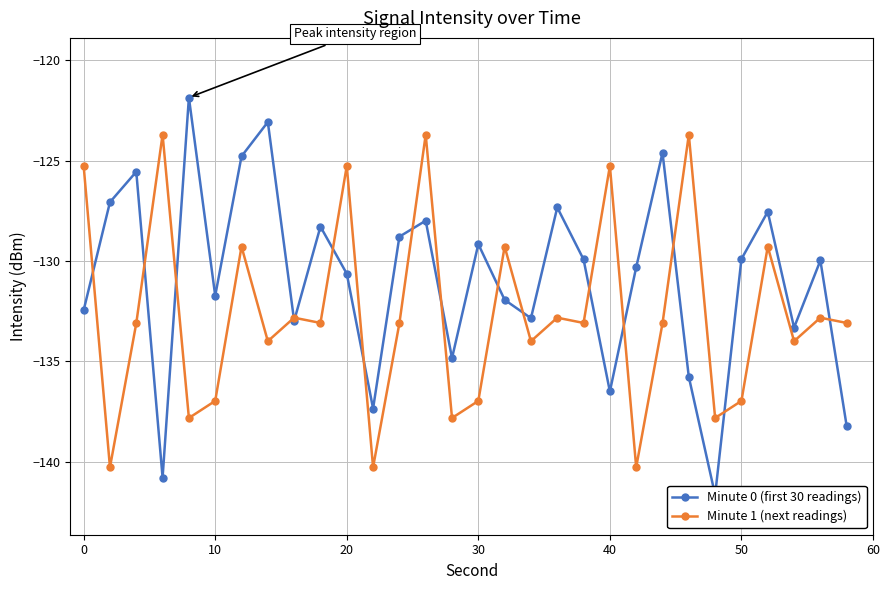

What is the value of the Minute 1 (next readings) point at the 9th from the left?

-132.8